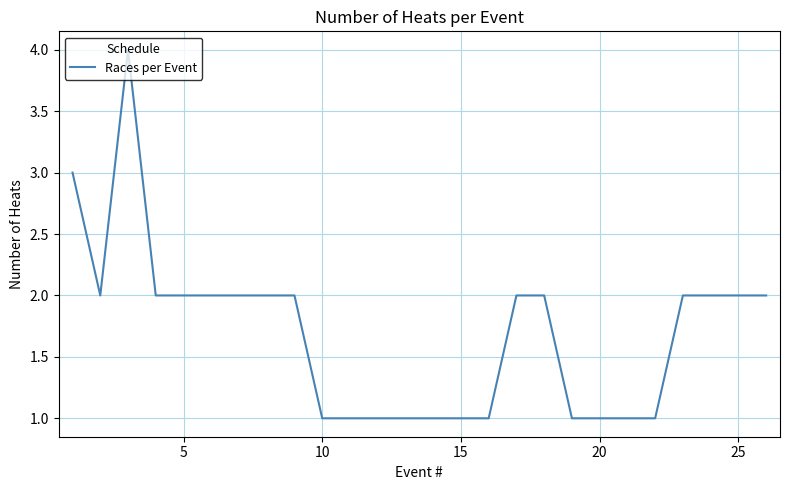

What is the maximum value shown in the chart?

4